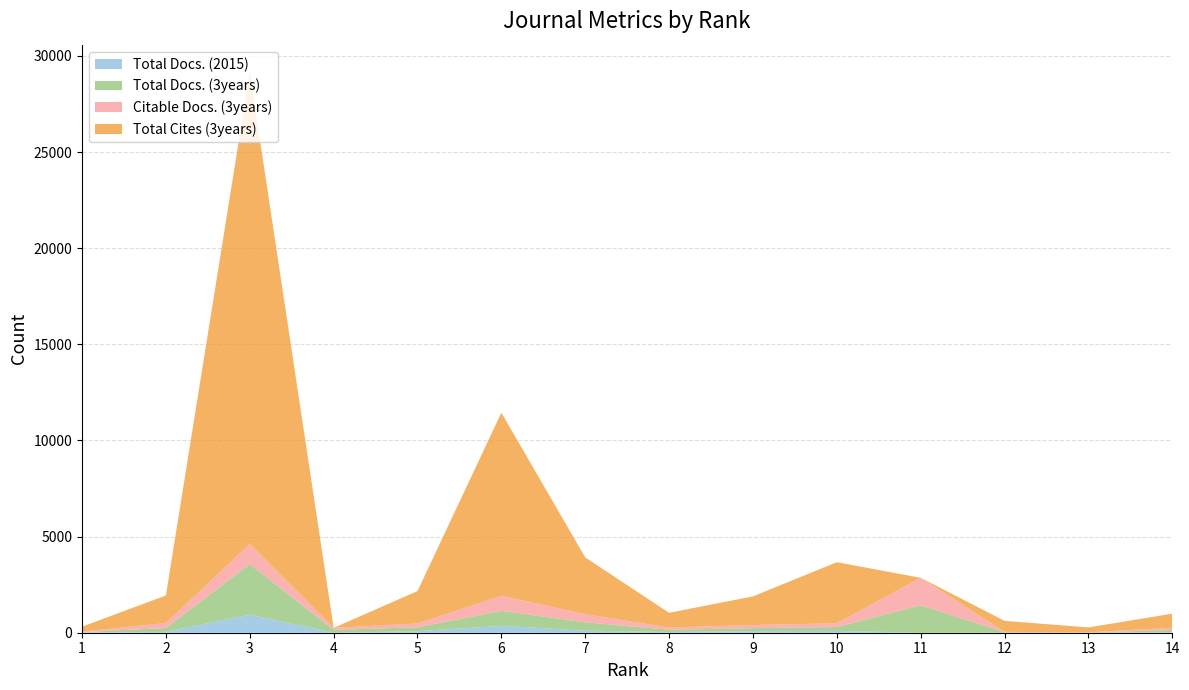

Reading left to right, transcribe all the data shown in this chart.

Total Docs. (2015): 1=18	2=43	3=940	4=0	5=80	6=355	7=107	8=37	9=79	10=96	11=0	12=7	13=6	14=27
Total Docs. (3years): 1=10	2=205	3=2632	4=149	5=201	6=782	7=436	8=116	9=160	10=199	11=1428	12=19	13=9	14=116
Citable Docs. (3years): 1=34	2=255	3=1042	4=102	5=200	6=781	7=424	8=116	9=160	10=199	11=1428	12=19	13=9	14=116
Total Cites (3years): 1=252	2=1436	3=24518	4=0	5=1686	6=9530	7=2950	8=766	9=1492	10=3175	11=0	12=572	13=252	14=733